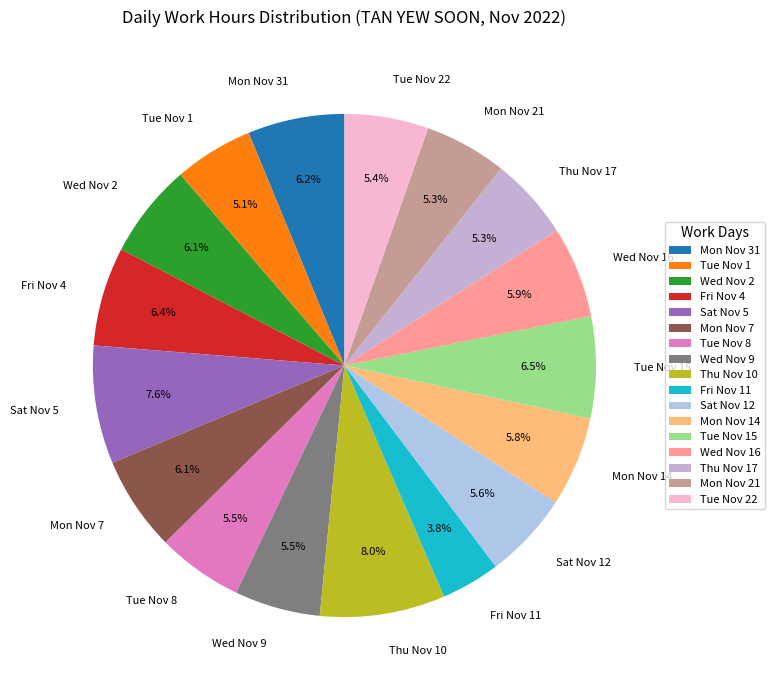

What is the ratio of the value at Tue Nov 1 to the value at Thu Nov 17?

1.0